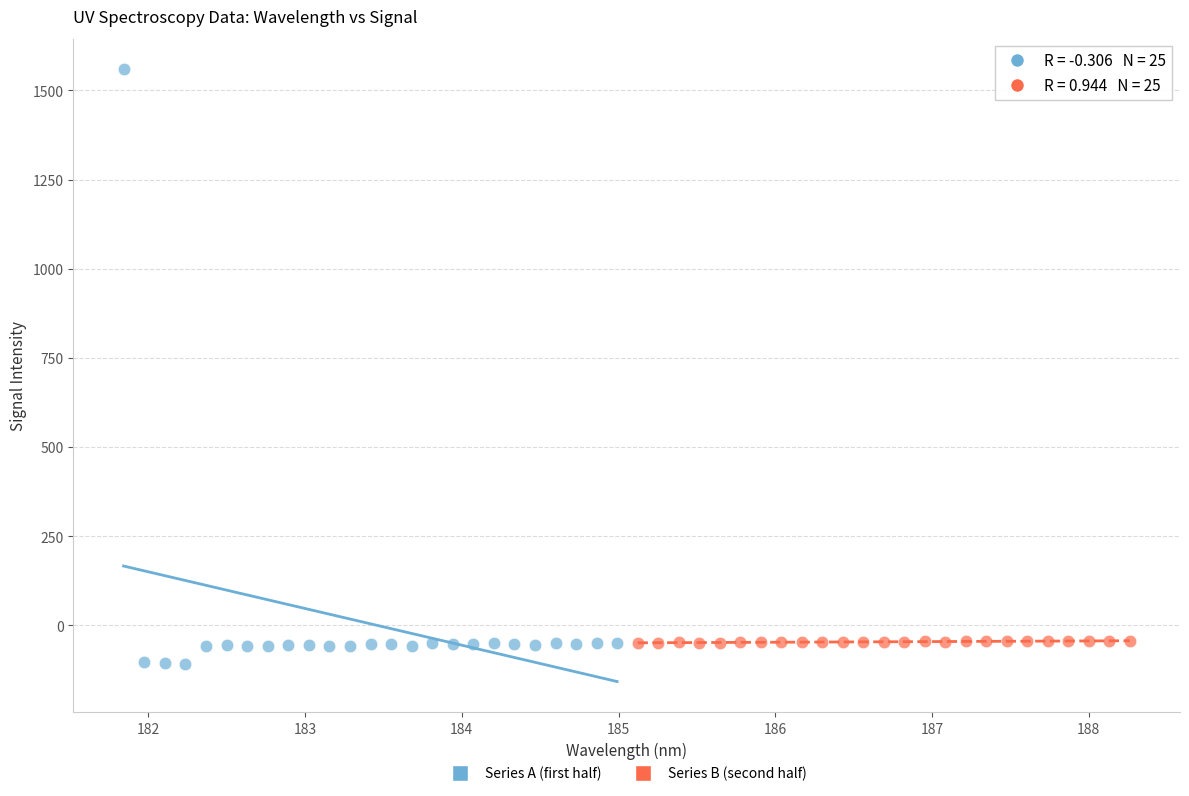

Which series has the widest spread of Y values?

Series A (first half)